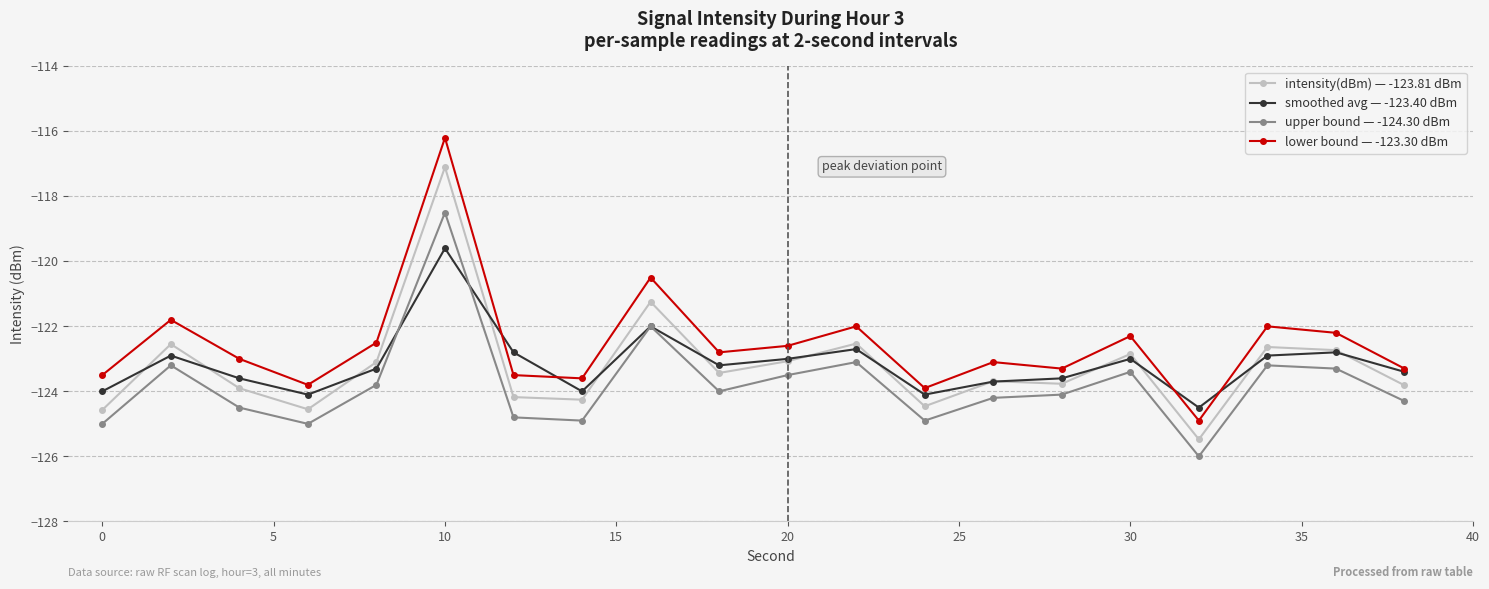

What is the greatest value displayed?

-116.2